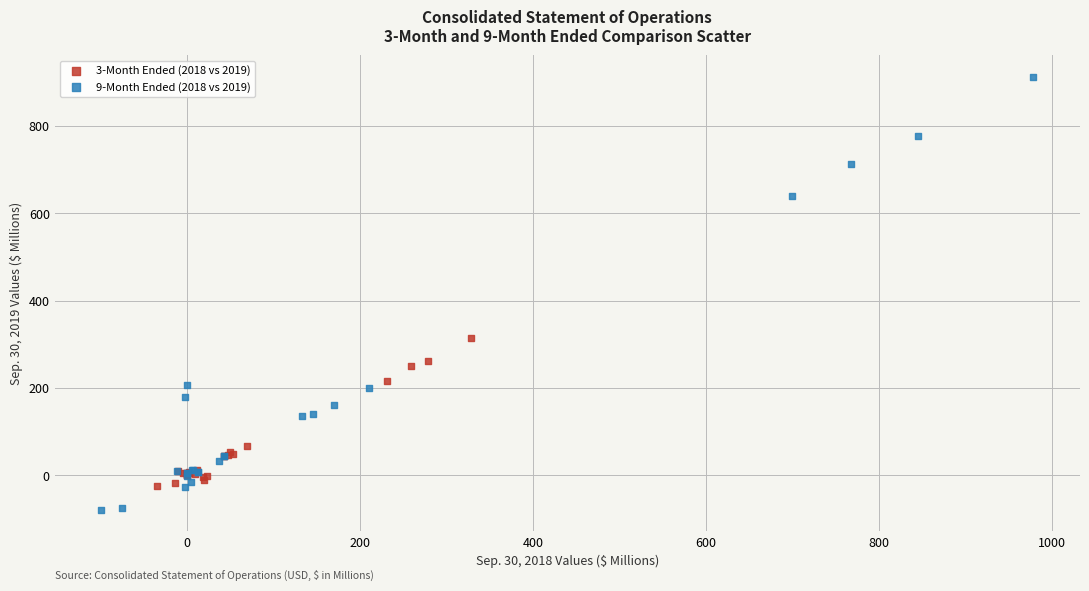

Which series reaches the maximum Y coordinate?

9-Month Ended (2018 vs 2019)